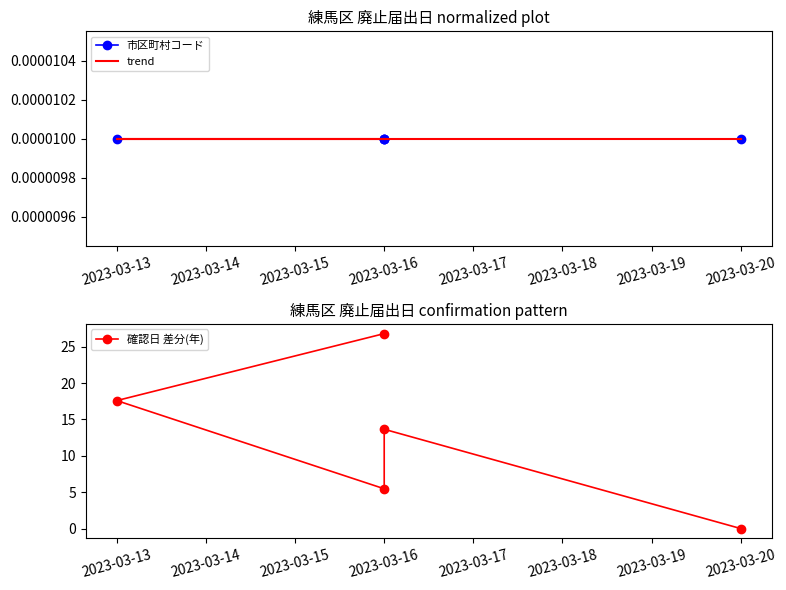

Which series has the largest range (max minus min)?

確認日 差分(年)